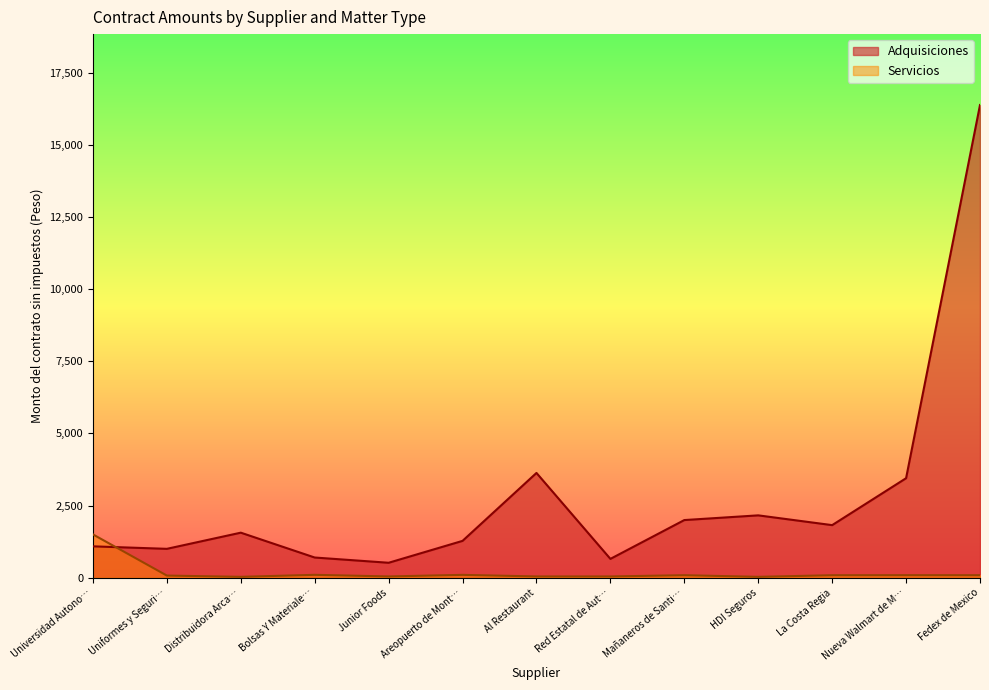

True or false: Adquisiciones has a value of 2160.0 at HDI Seguros.

True